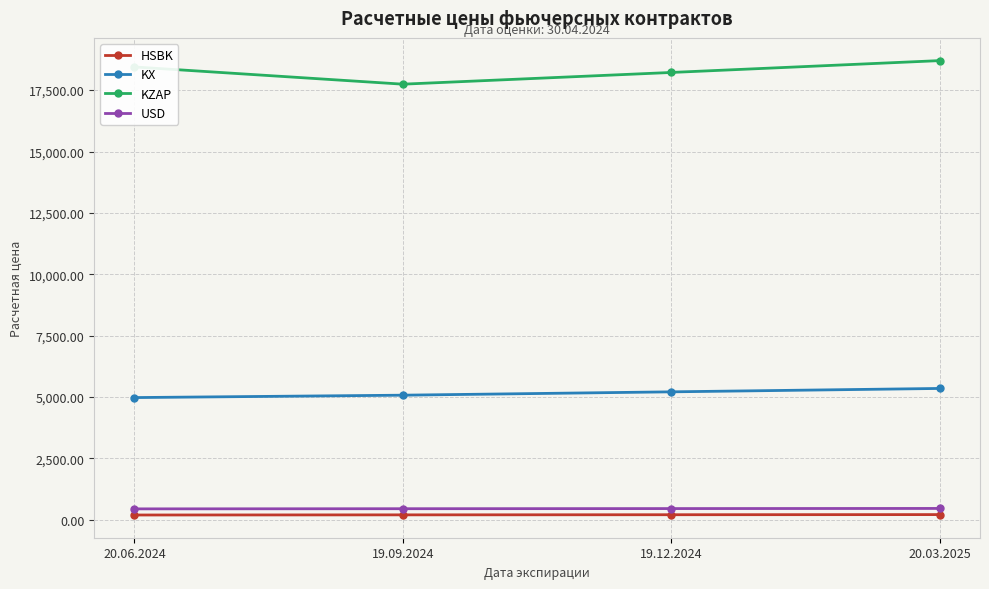

True or false: KX has more than 2 interior local peaks.

False